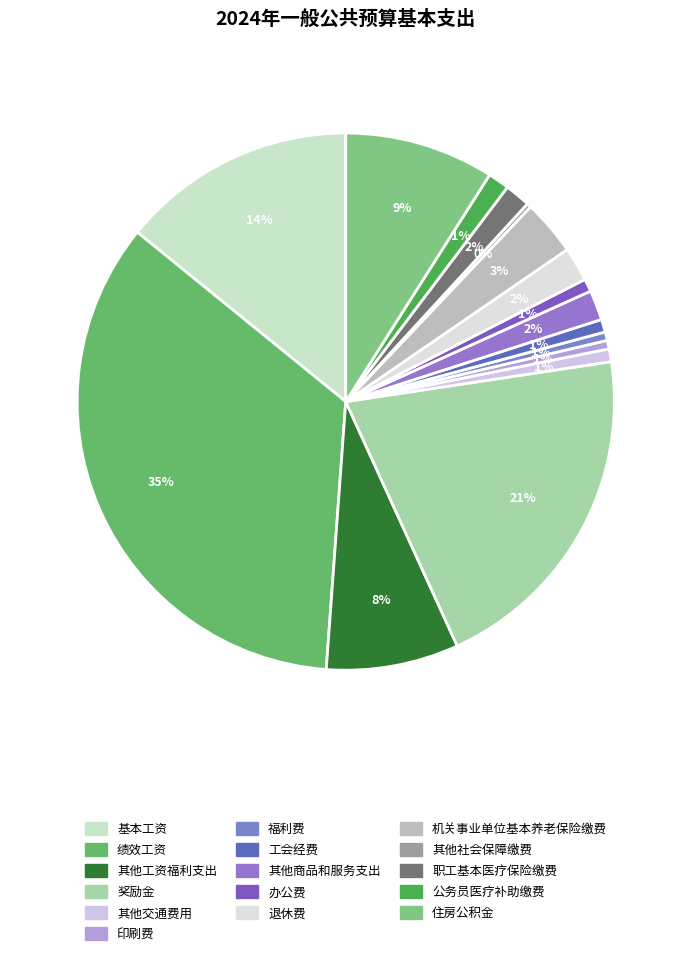

To the nearest percent, what is the difference between the 住房公积金 and 福利费 slice percentages?

8%